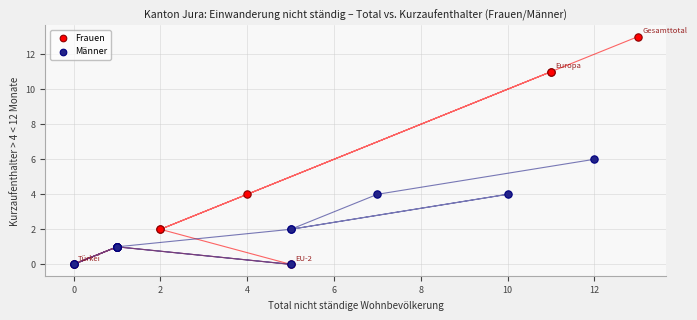

What are all the series names shown in the legend?

Frauen, Männer